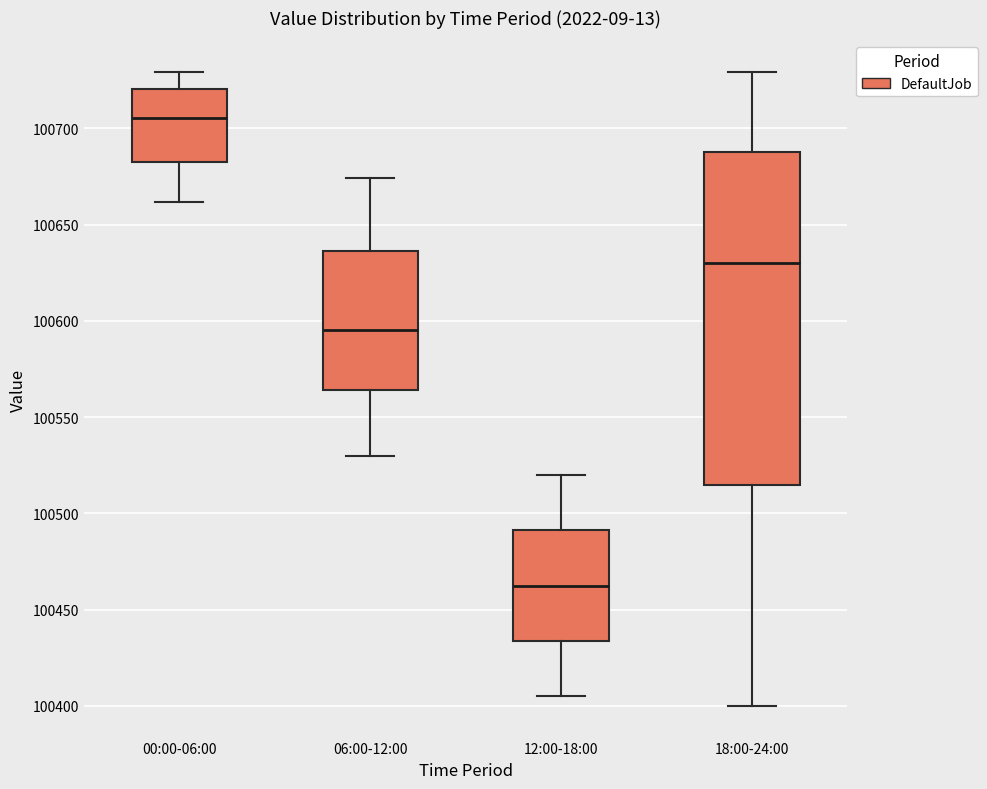

Where is the lower edge of the box for 18:00-24:00 on the y-axis? The values are not printed on the chart, so give them approximately, as read against the axis.

100515